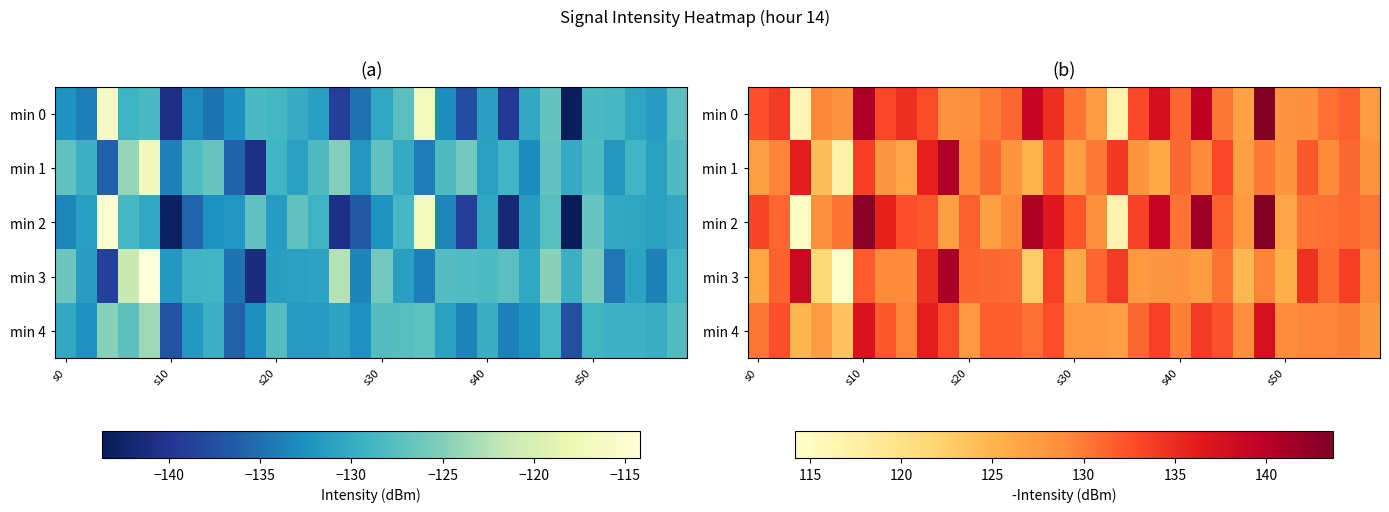

What is the difference between the maximum and minimum values in the min 0 series?

27.3